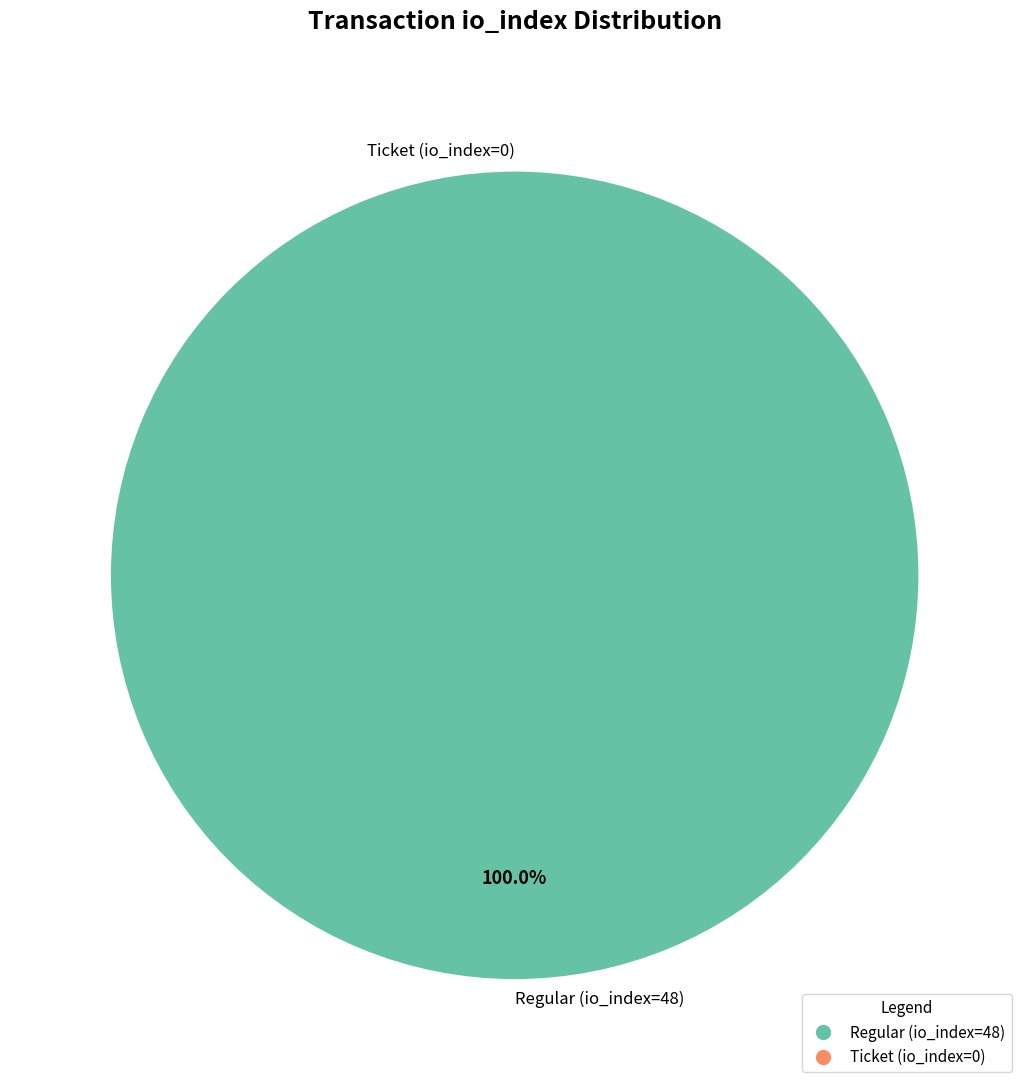

What is the total percentage of Ticket (io_index=0) and Regular (io_index=48)?

100.0%